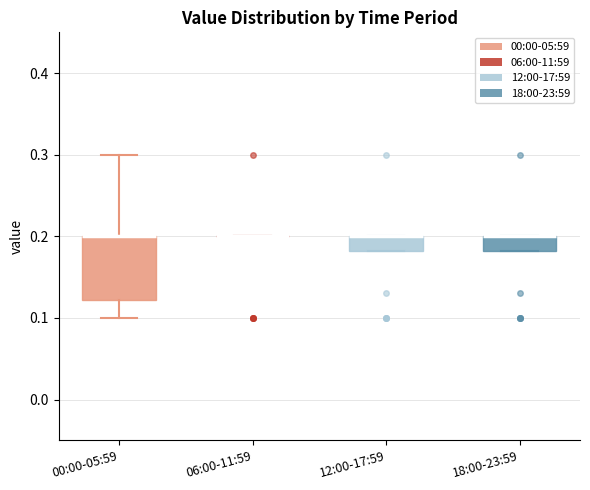

Comparing the boxes themselves (not the whiskers), which one is the tallest?

00:00-05:59